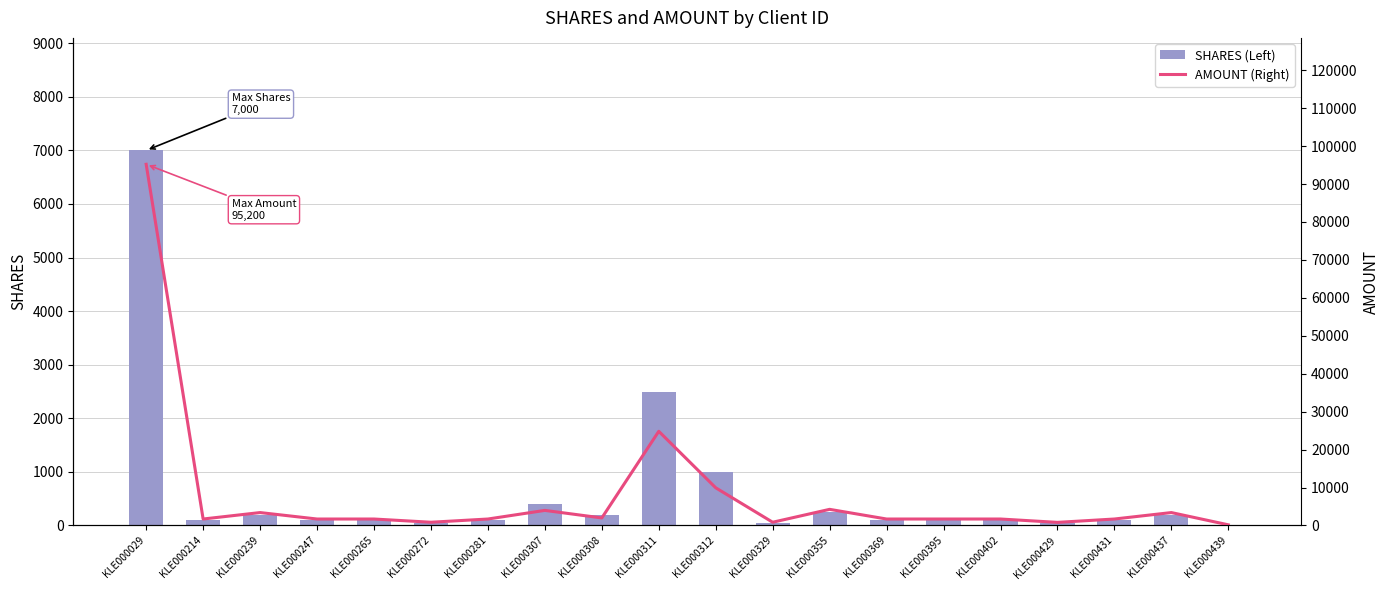

At which category is the sum across all series the highest?

KLE000029